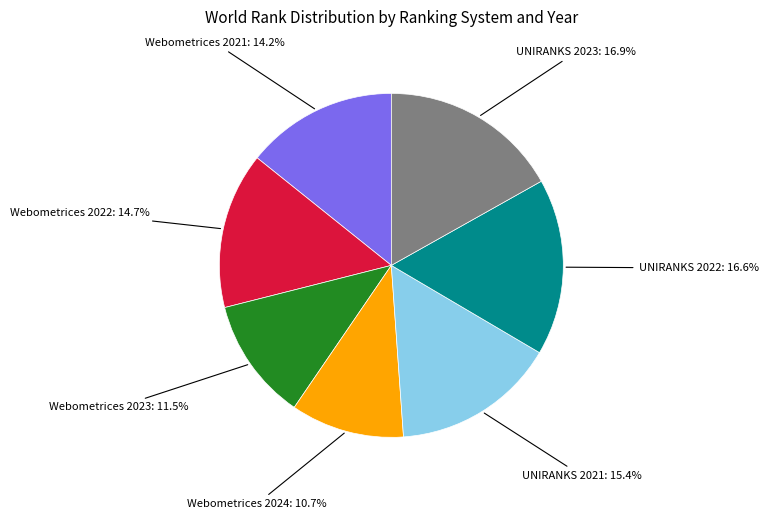

Is there any slice that represents more than half of the pie?

No